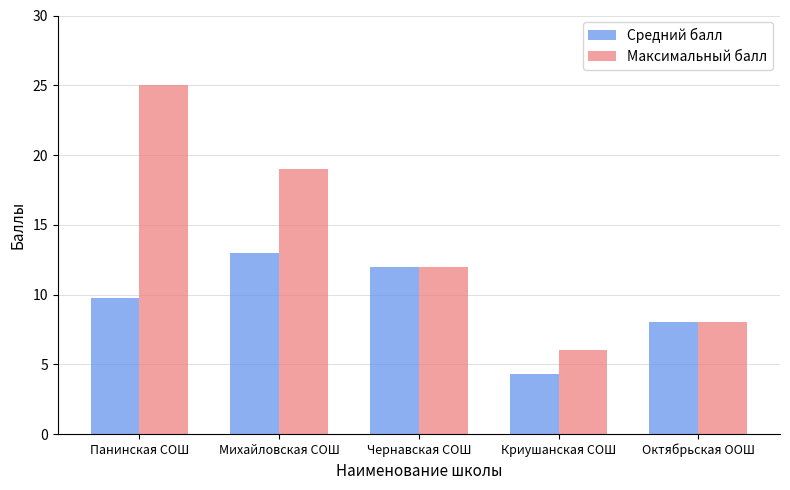

Which series has the widest spread of values?

Максимальный балл